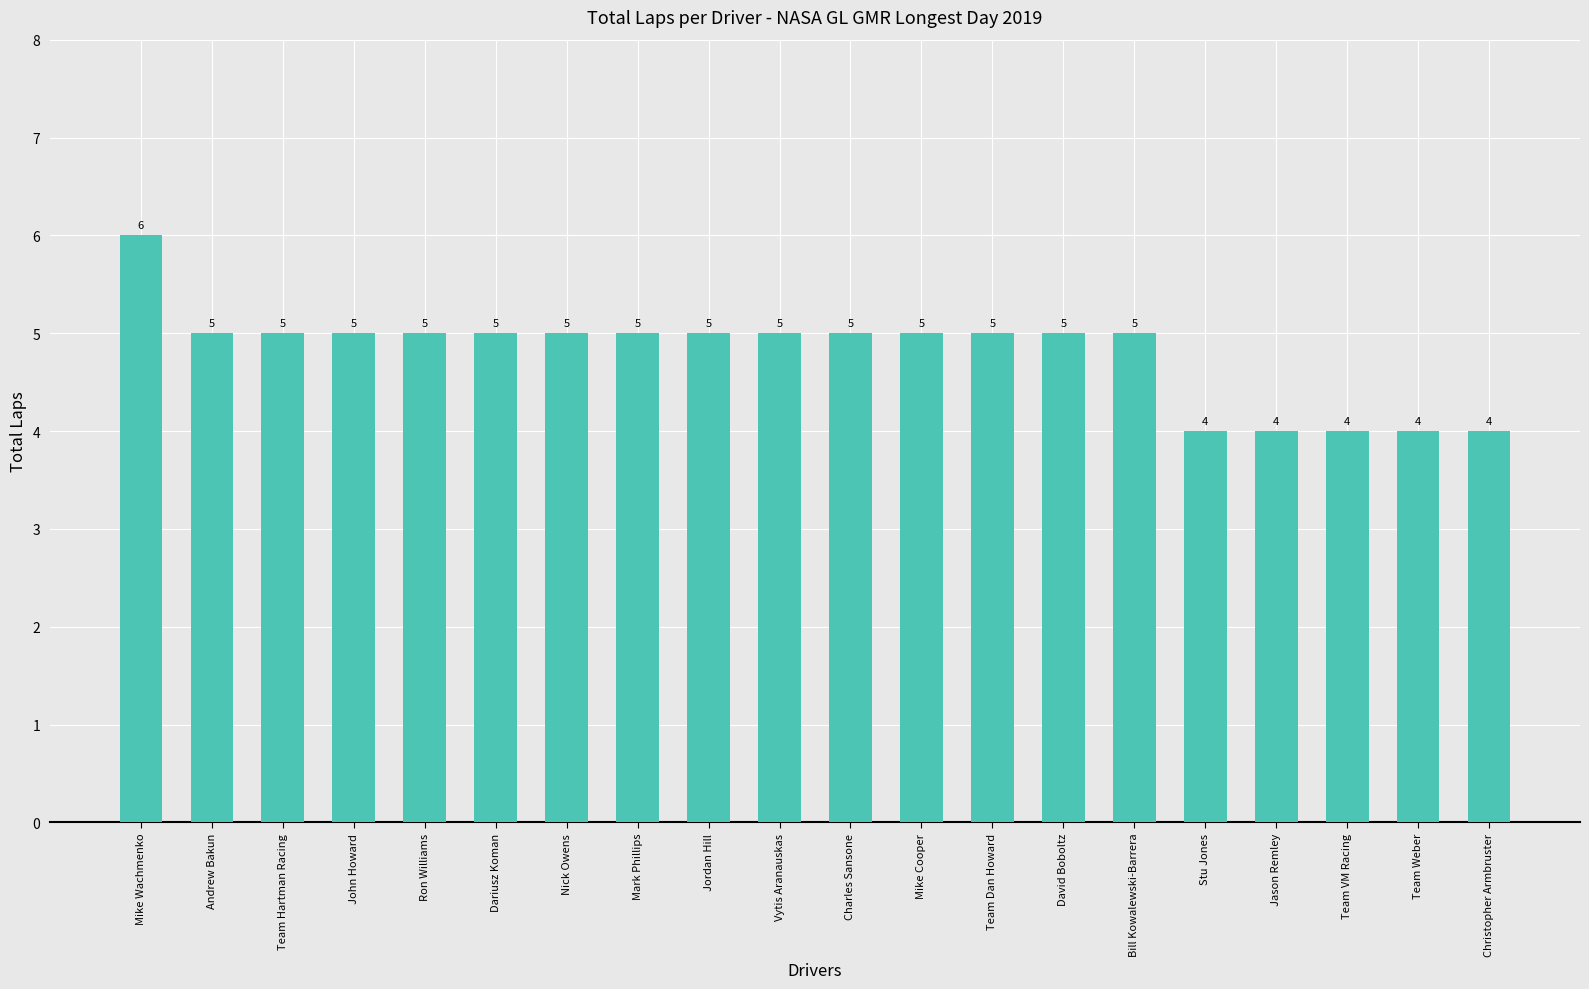

Which category has the highest value across all series?

Mike Wachmenko